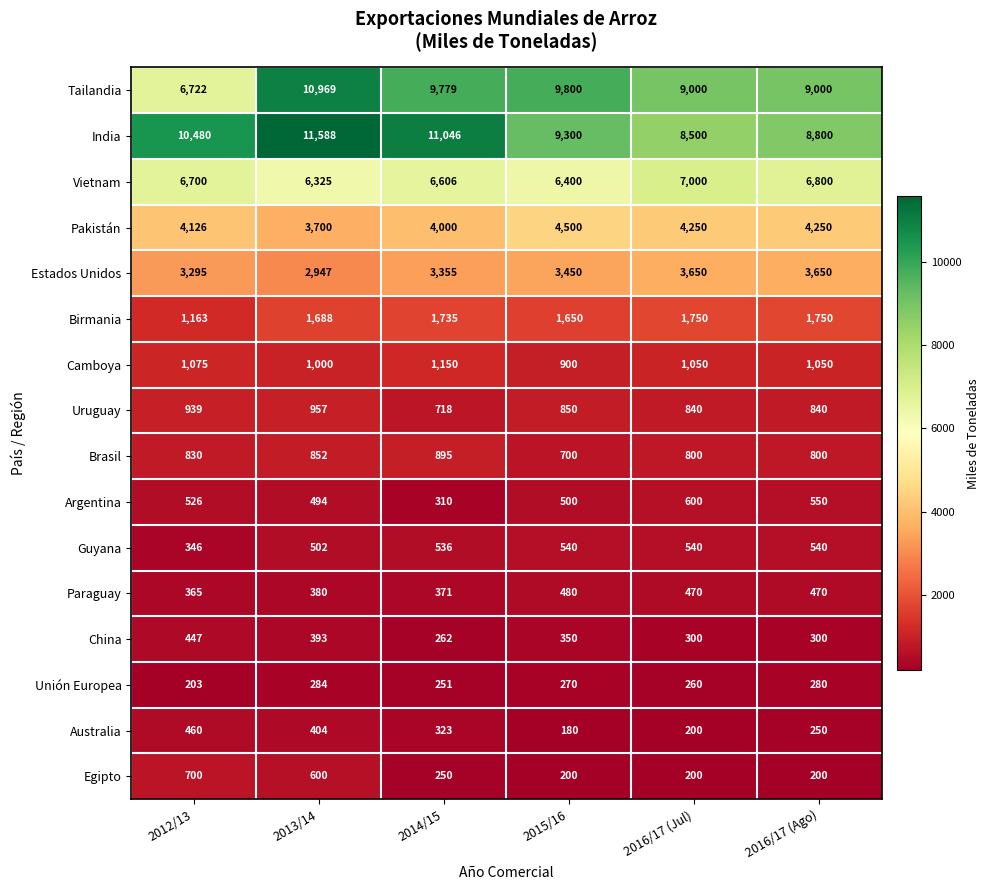

What is the spread (max minus min) of values at 2016/17 (Jul)?

8800